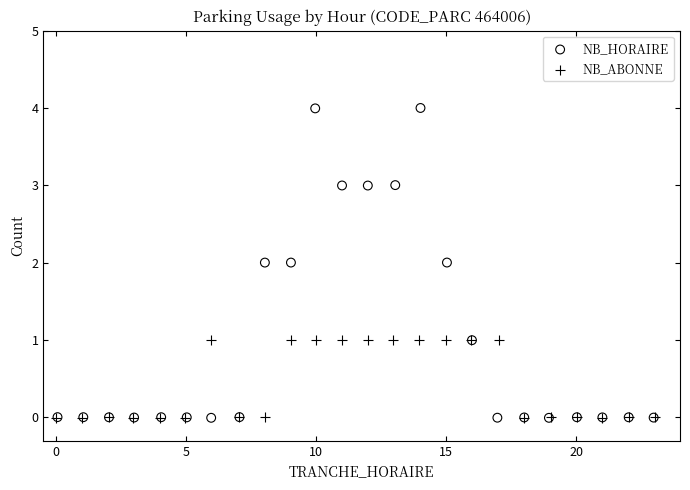

Which series reaches the maximum Y coordinate?

NB_HORAIRE